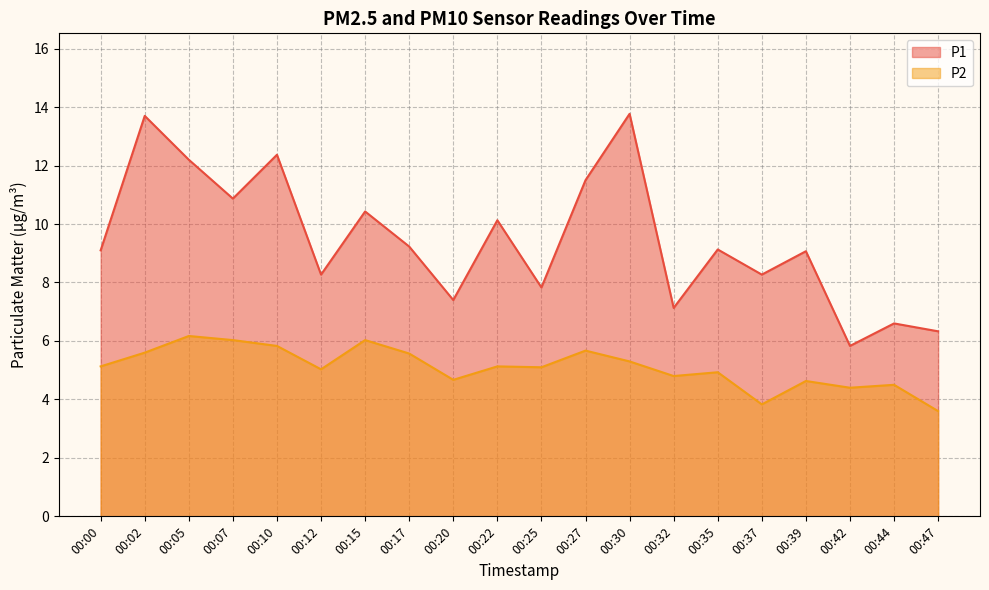

True or false: P2 and P1 intersect in this chart.

False